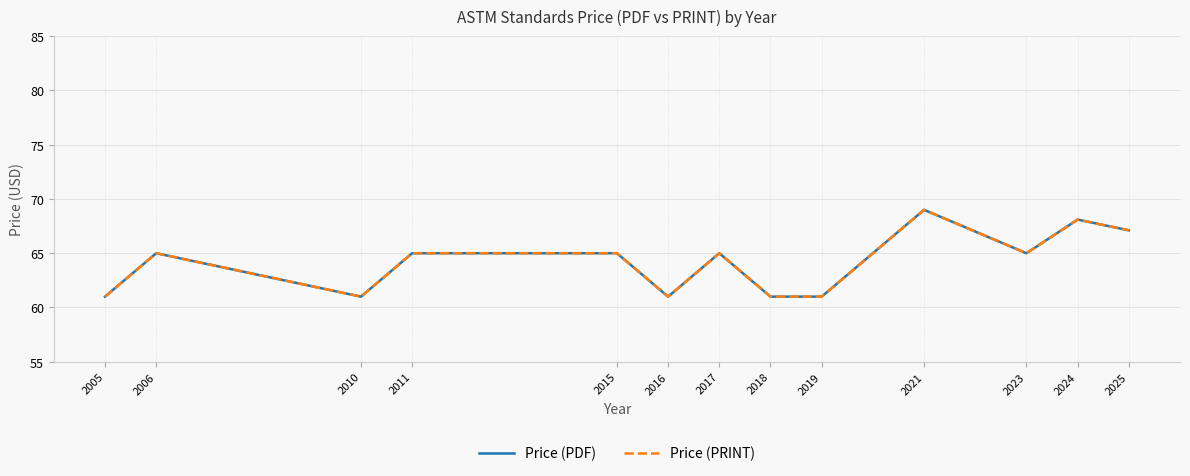

The value of Price (PDF) at 2011 is 65.0. True or false?

True